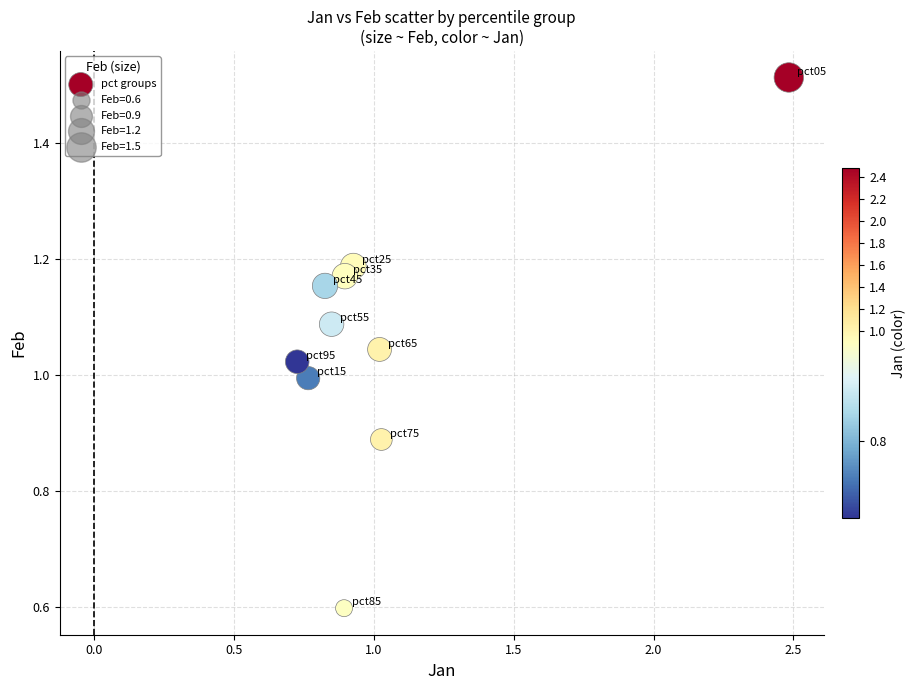

What is the range of X values (max minus min)?

1.8